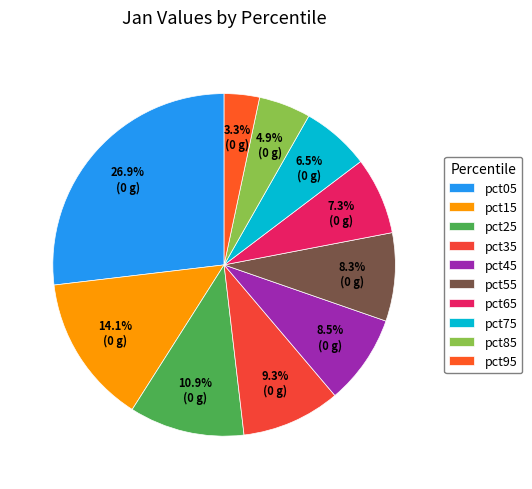

What is the change in value from pct75 to pct85?

-0.2